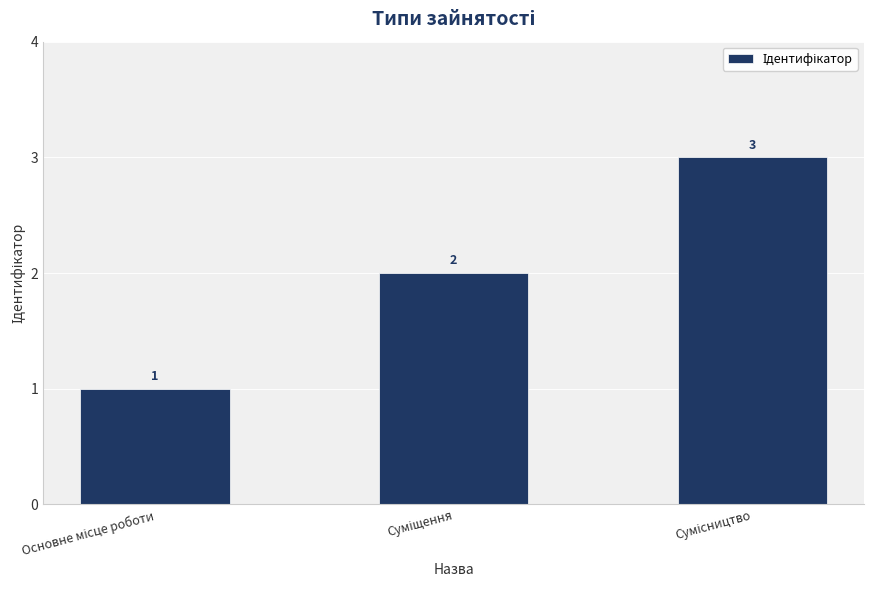

Count the values in the range 1 to 3.

3